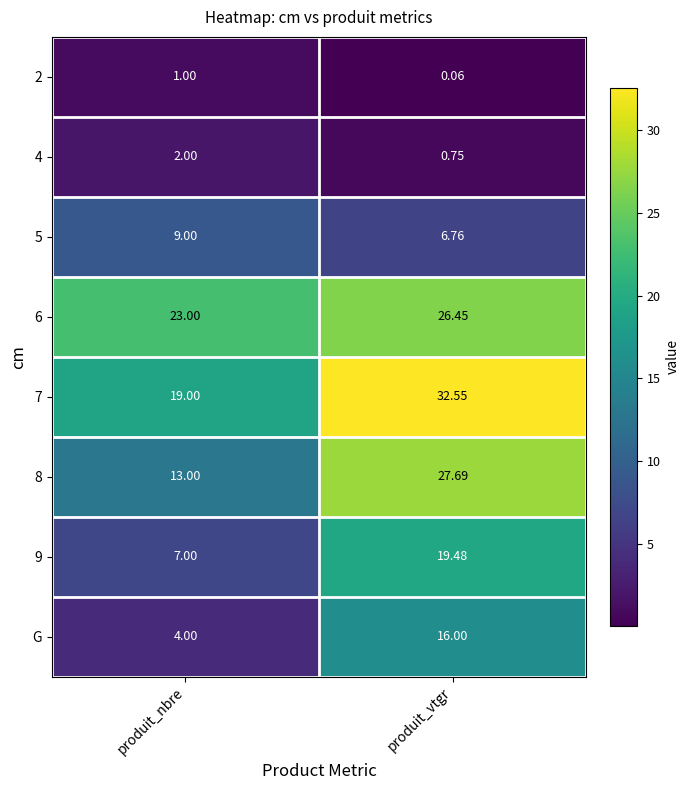

At which label does 7 first exceed 32?

produit_vtgr